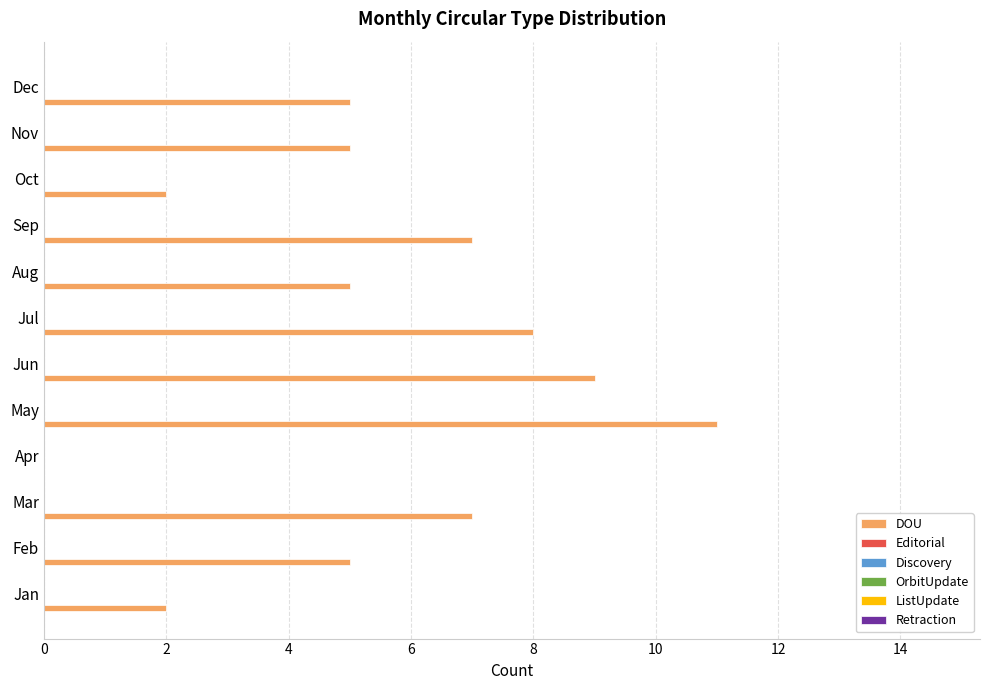

What is the maximum value shown in the chart?

11